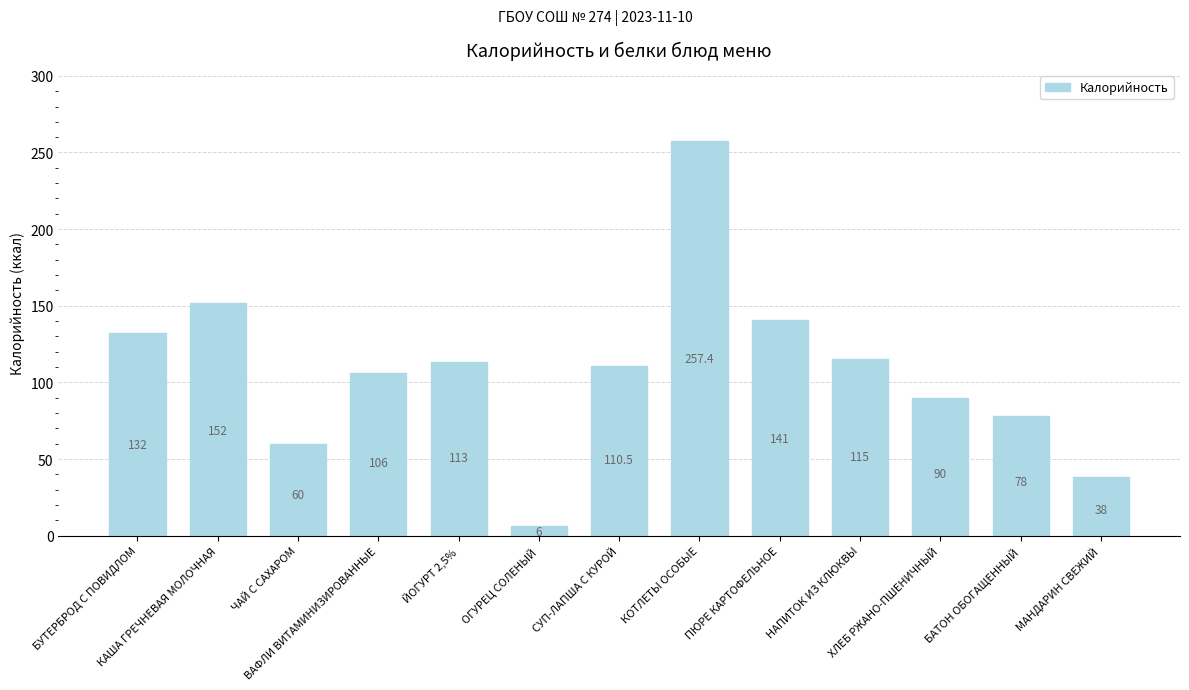

What is the average value?

107.6